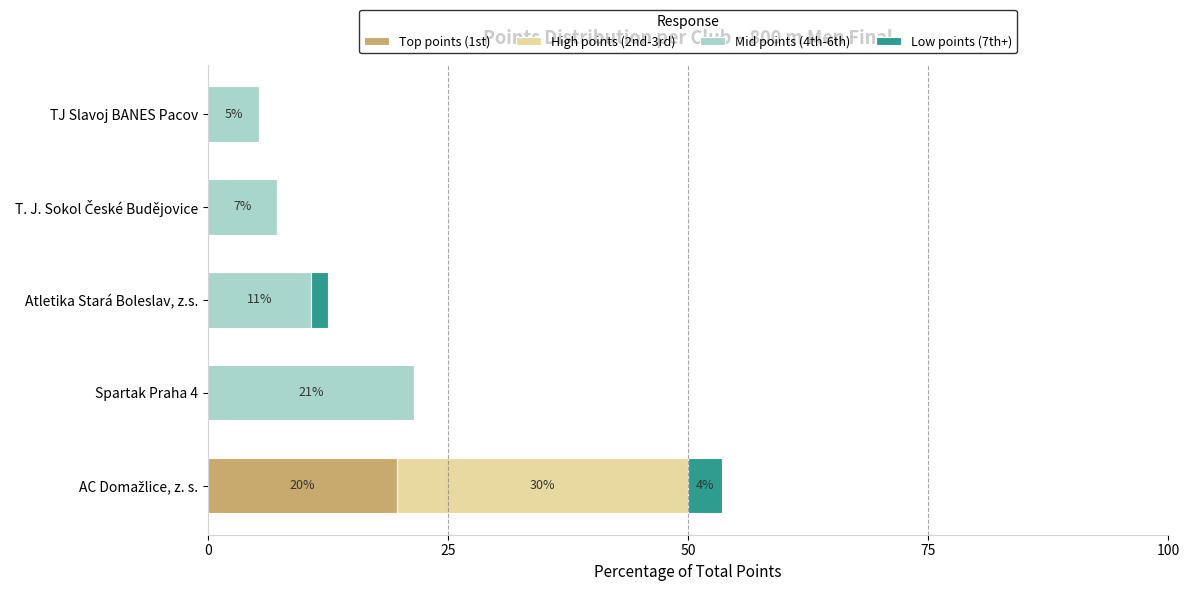

The Top points (1st) series shows 13.3 at Spartak Praha 4. True or false?

False